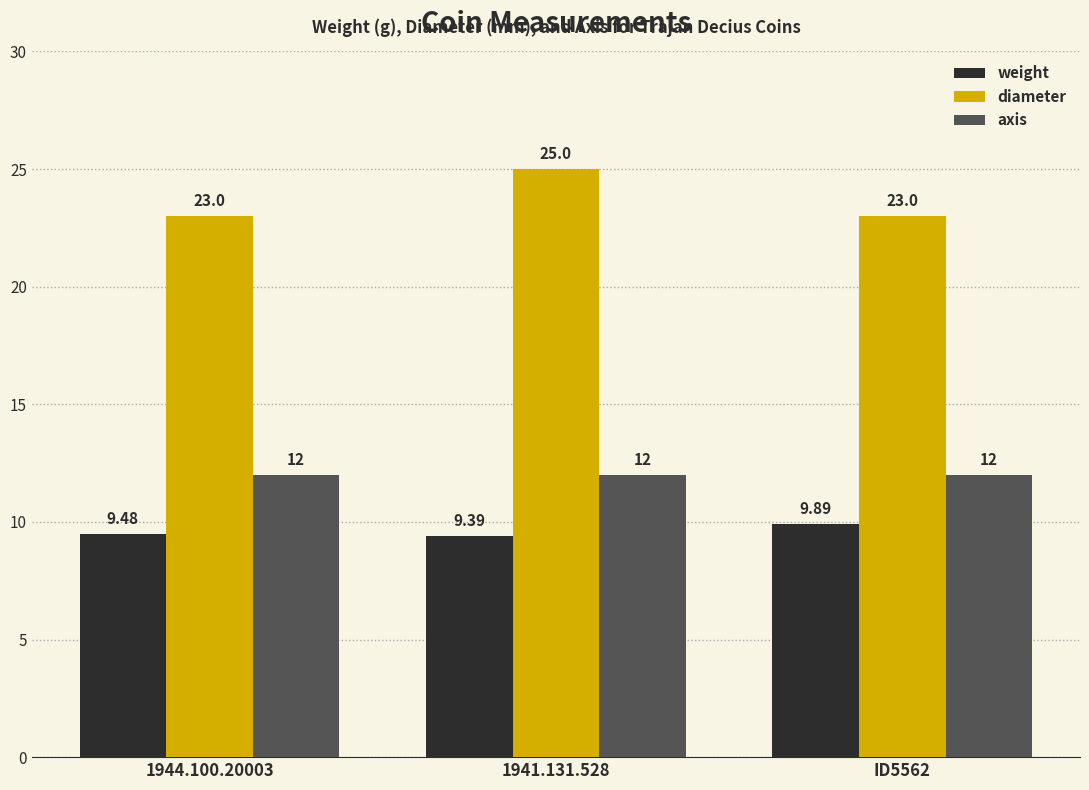

Reading left to right, what are all the values shown in this chart?

weight: 9.5	9.4	9.9
diameter: 23.0	25.0	23.0
axis: 12.0	12.0	12.0